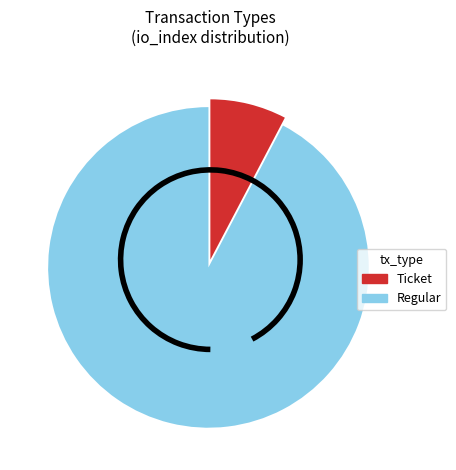

Is it true that Ticket is 8% of the pie?

True